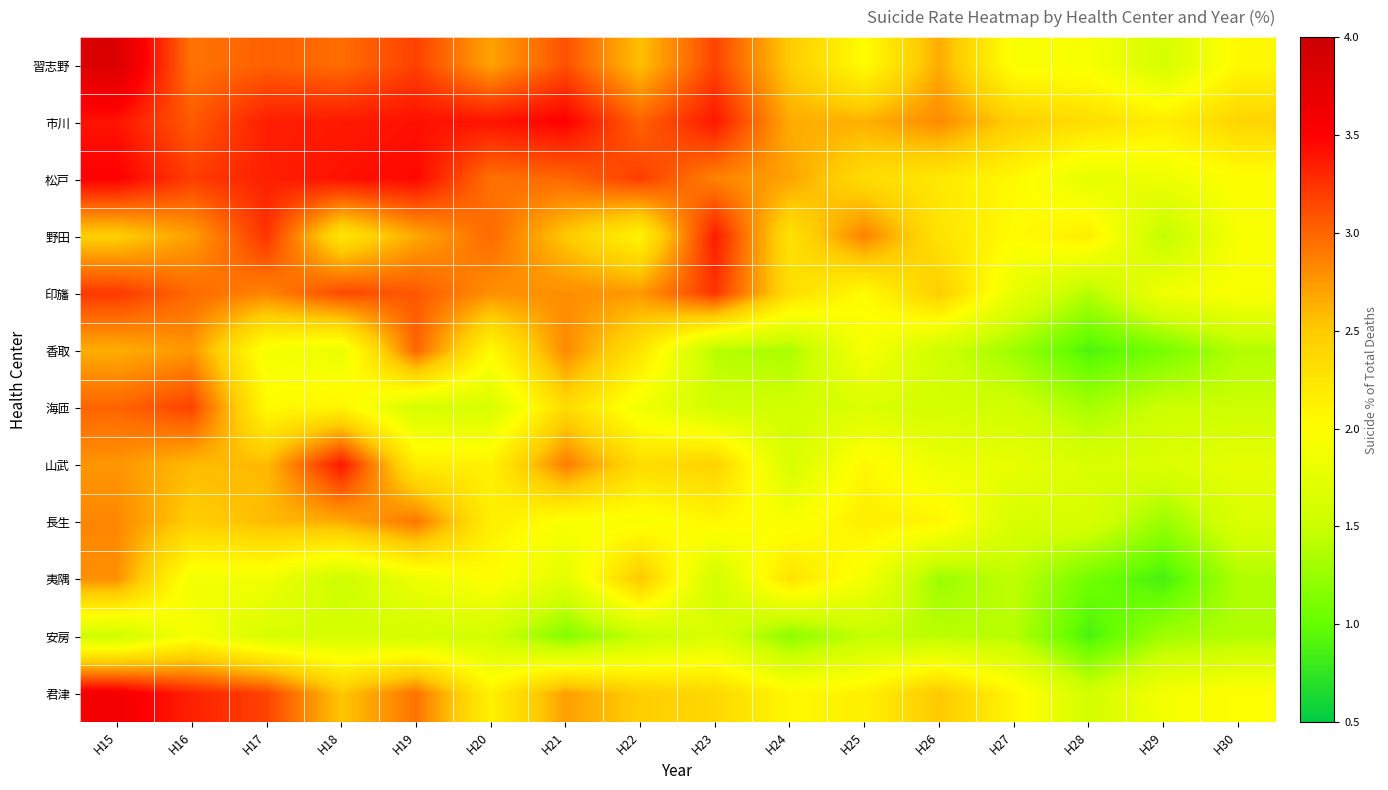

At which category is the sum across all series the highest?

H15